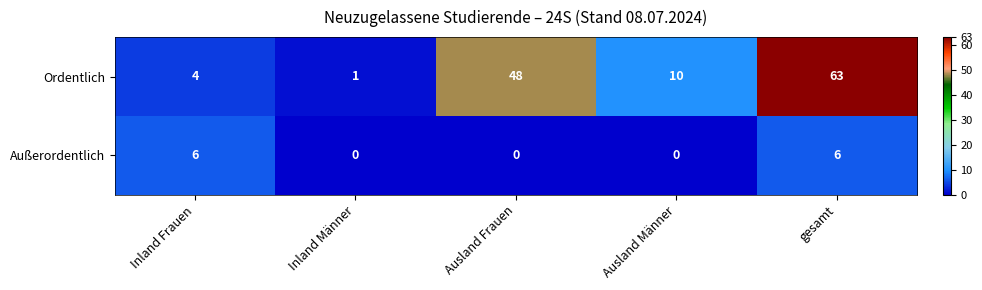

Reading left to right, list all the values displayed in this chart.

Ordentlich: 4	1	48	10	63
Außerordentlich: 6	0	0	0	6